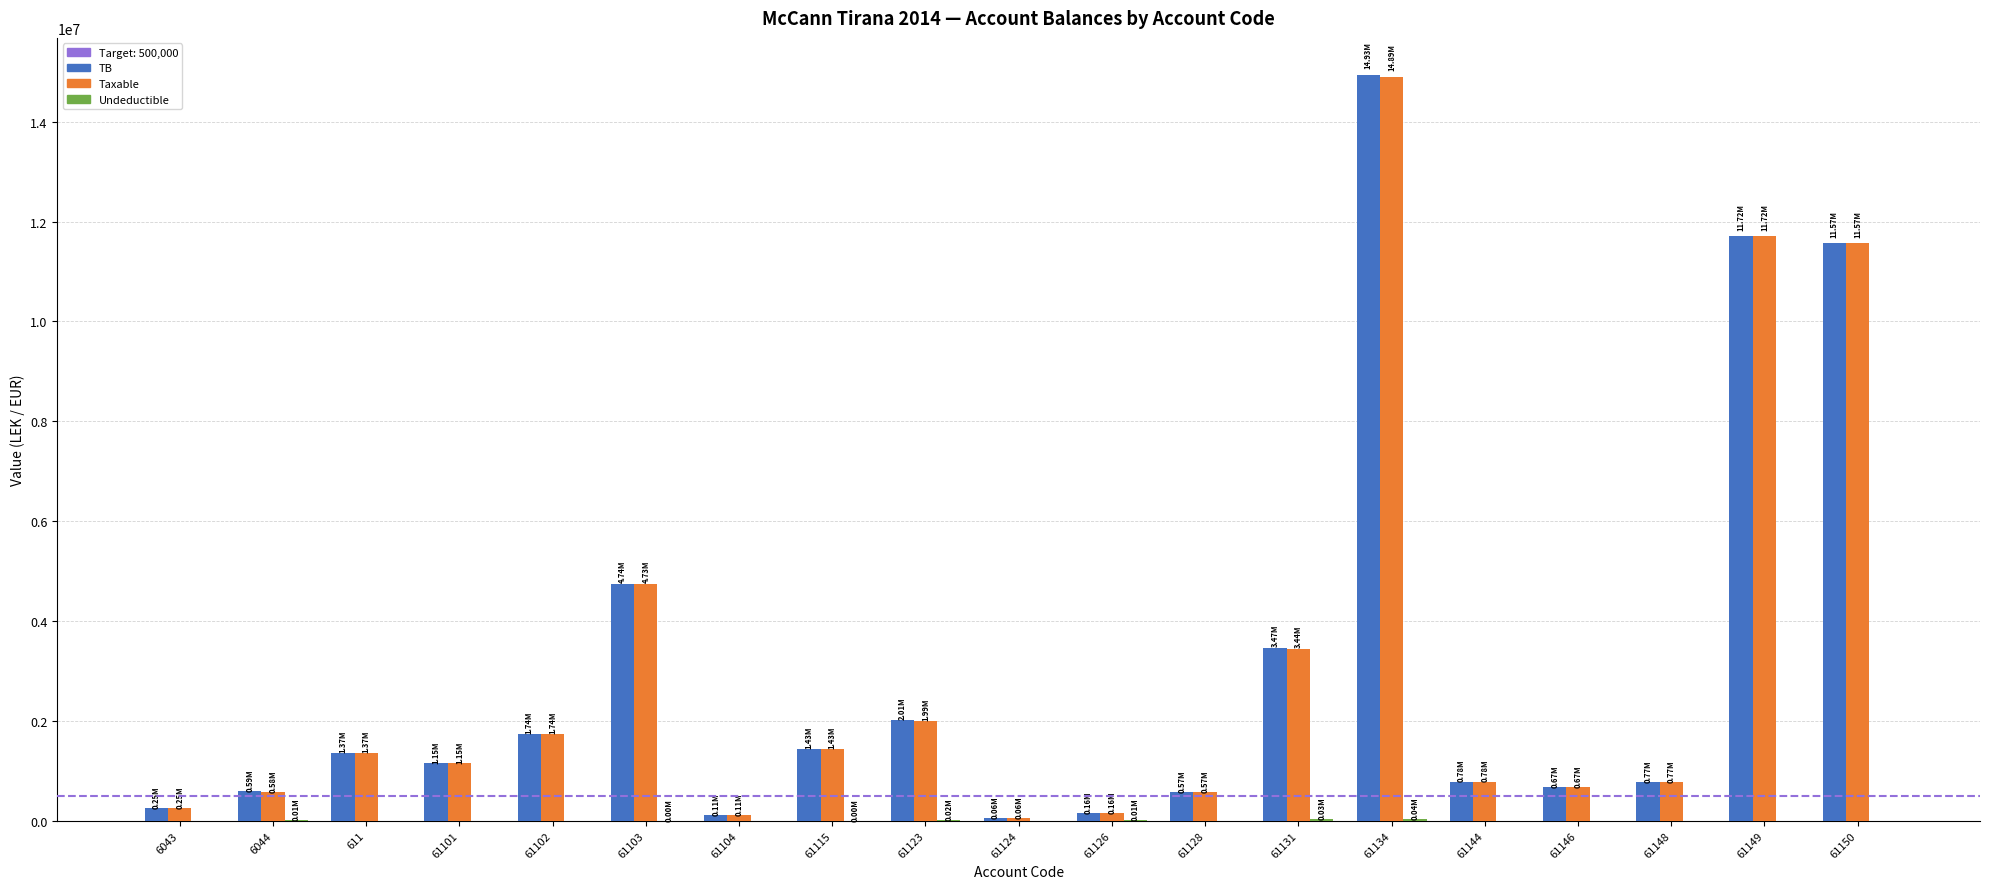

What is the sum of all TB values?

58070769.2